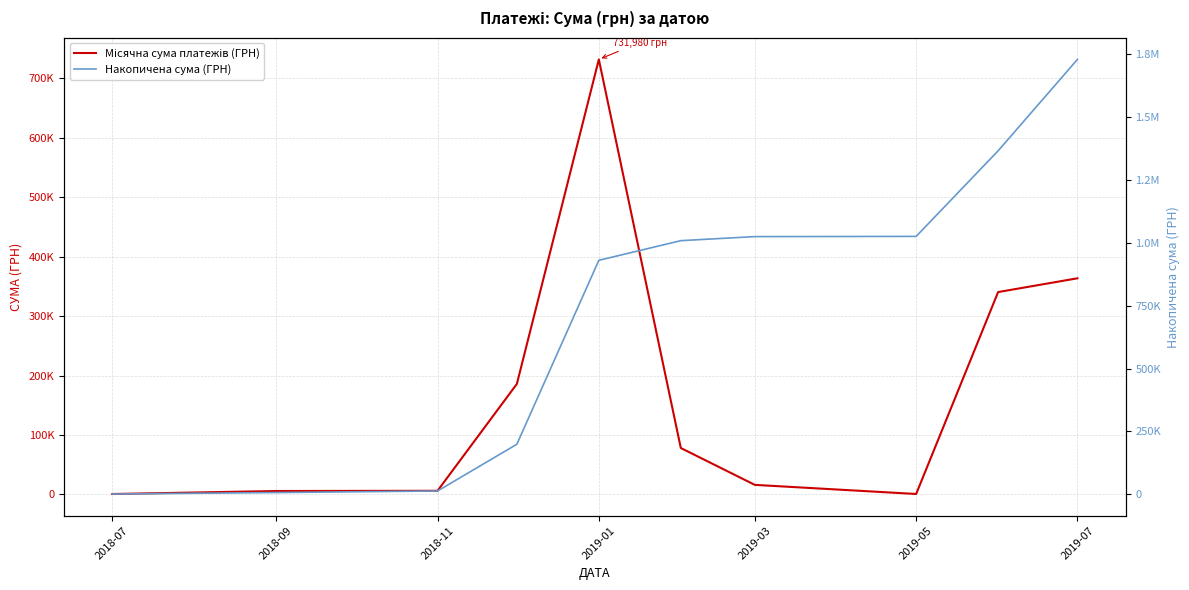

What is the value of the Місячна сума платежів (ГРН) point at the 8th from the left?

840.0